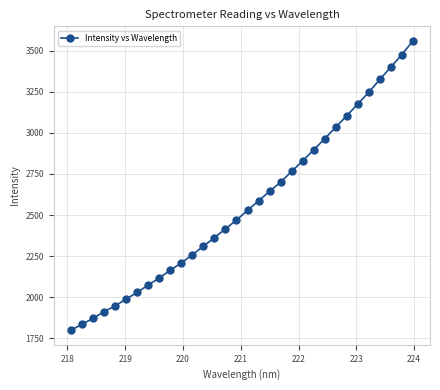

What is the greatest value displayed?

3560.0